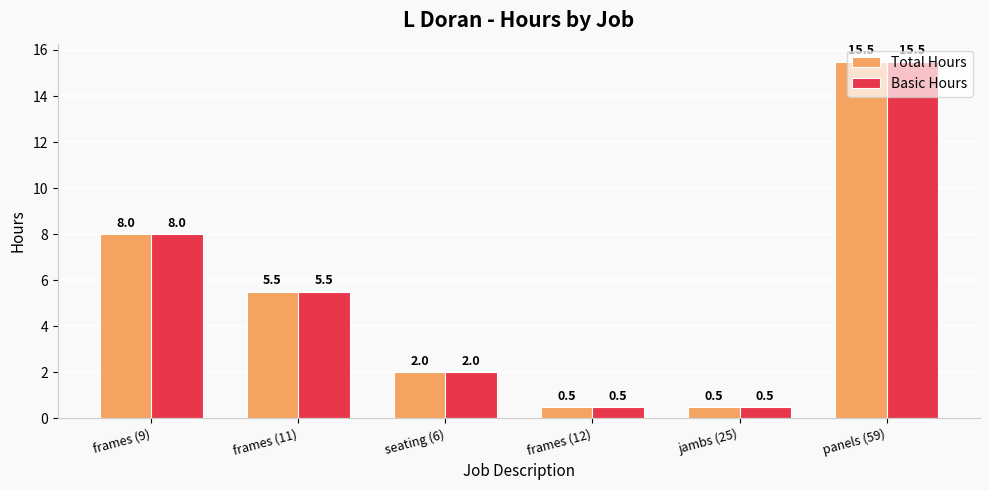

The value of Total Hours at panels (59) is 15.5. True or false?

True